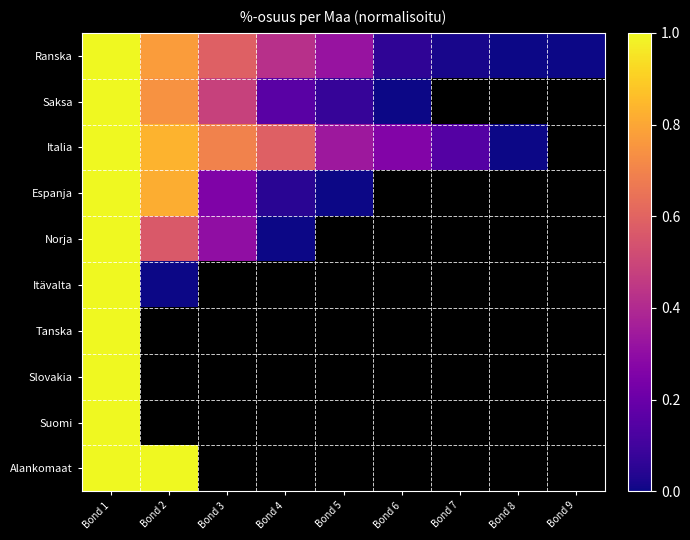

Which series changed the most between Bond 4 and Bond 9?

Ranska